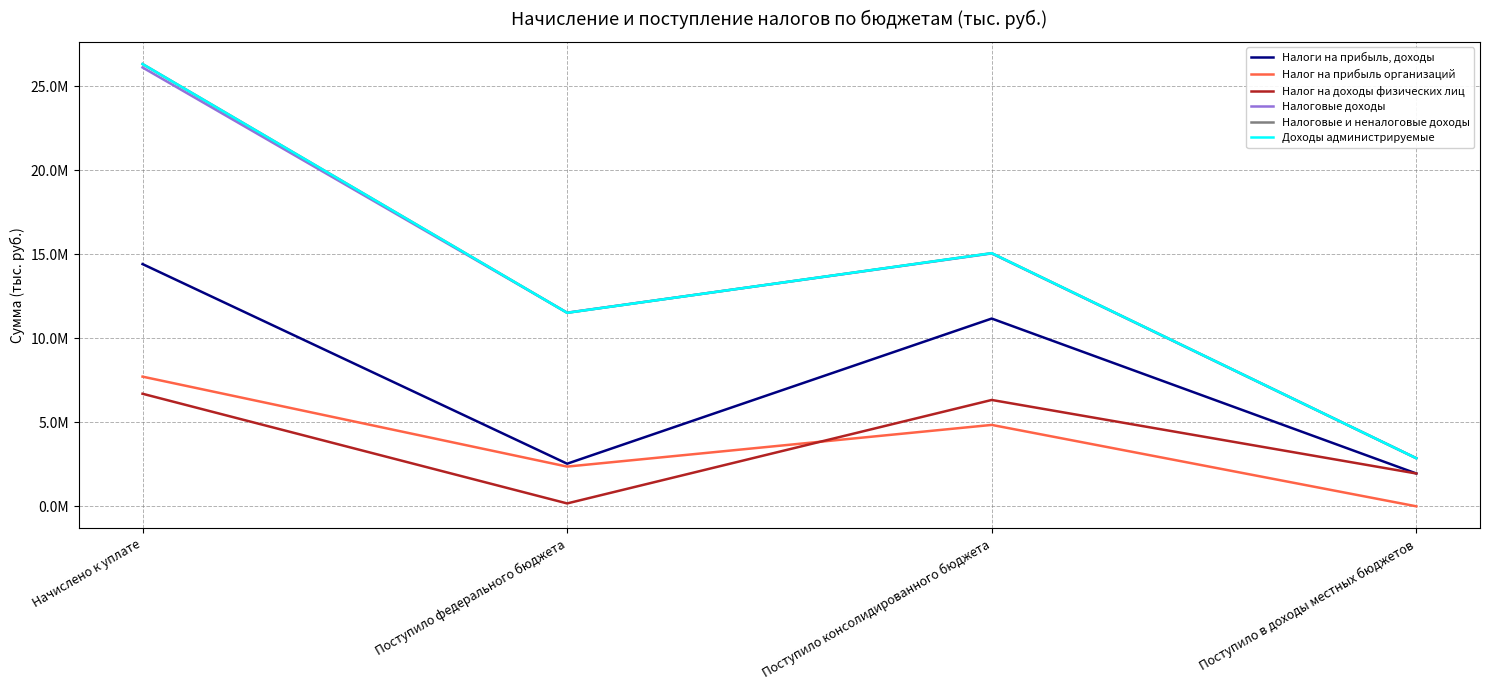

Does the chart have visible grid lines?

Yes